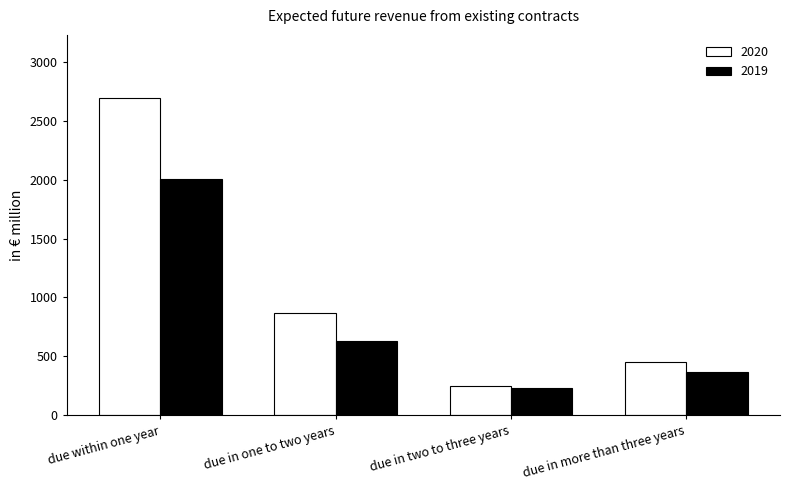

What is the difference between the highest and lowest values at due within one year?

686.5